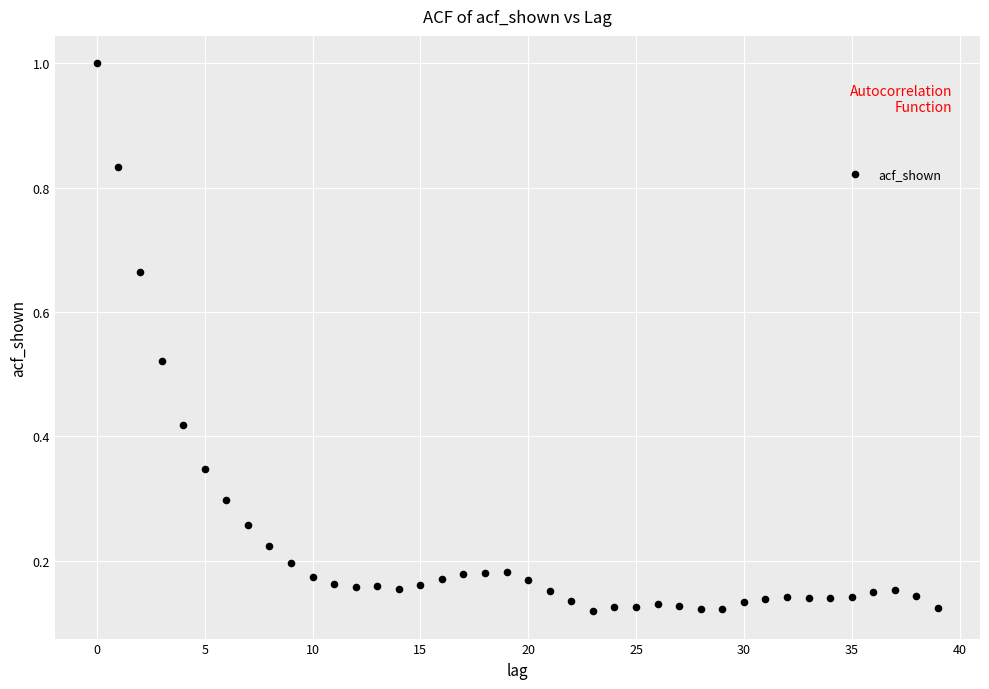

What is the range of Y values (max minus min)?

0.9